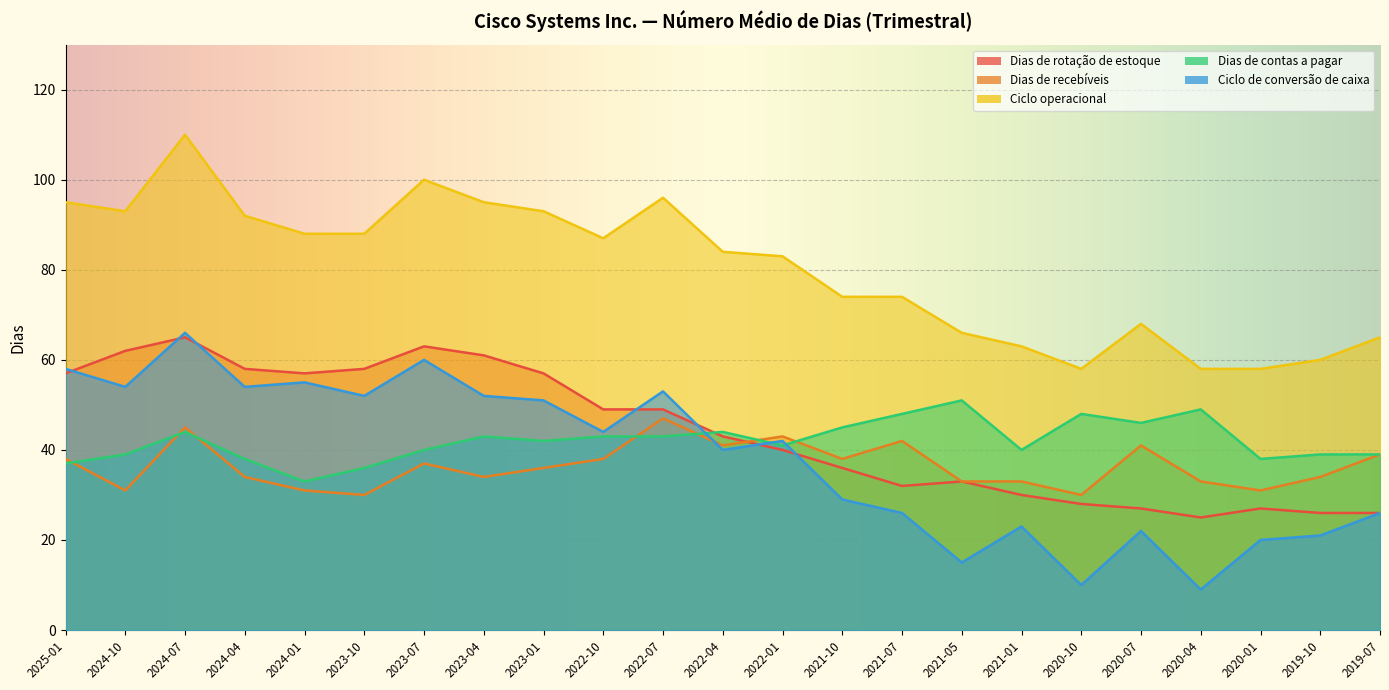

How many values in the Ciclo de conversão de caixa series are below 42?

11